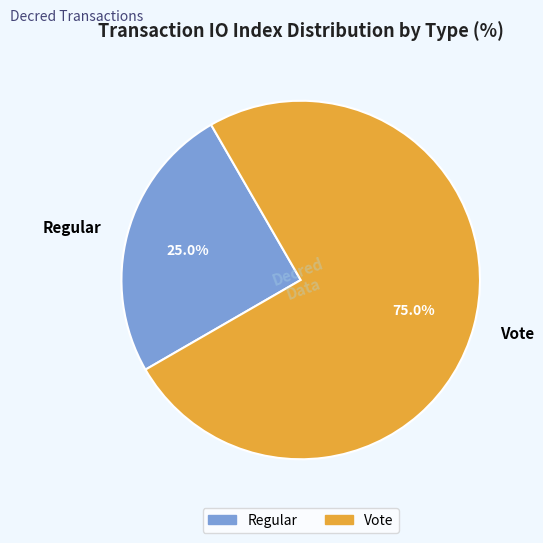

What is the ratio of the value at Regular to the value at Vote?

0.3